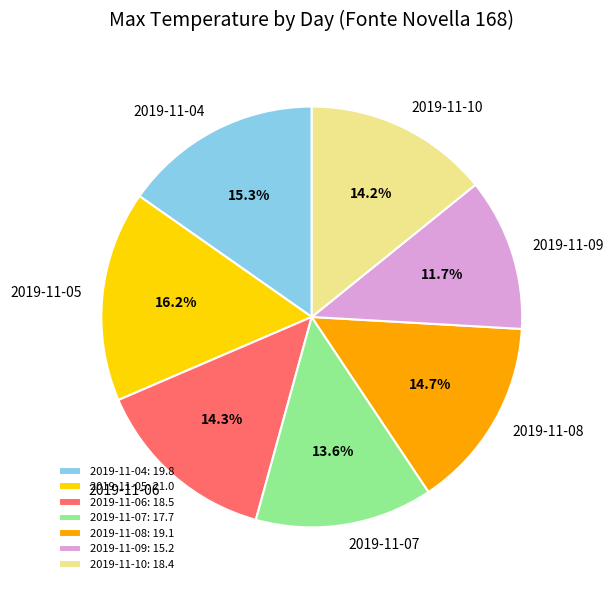

Do 2019-11-04 and 2019-11-07 together represent more than half of the pie?

No